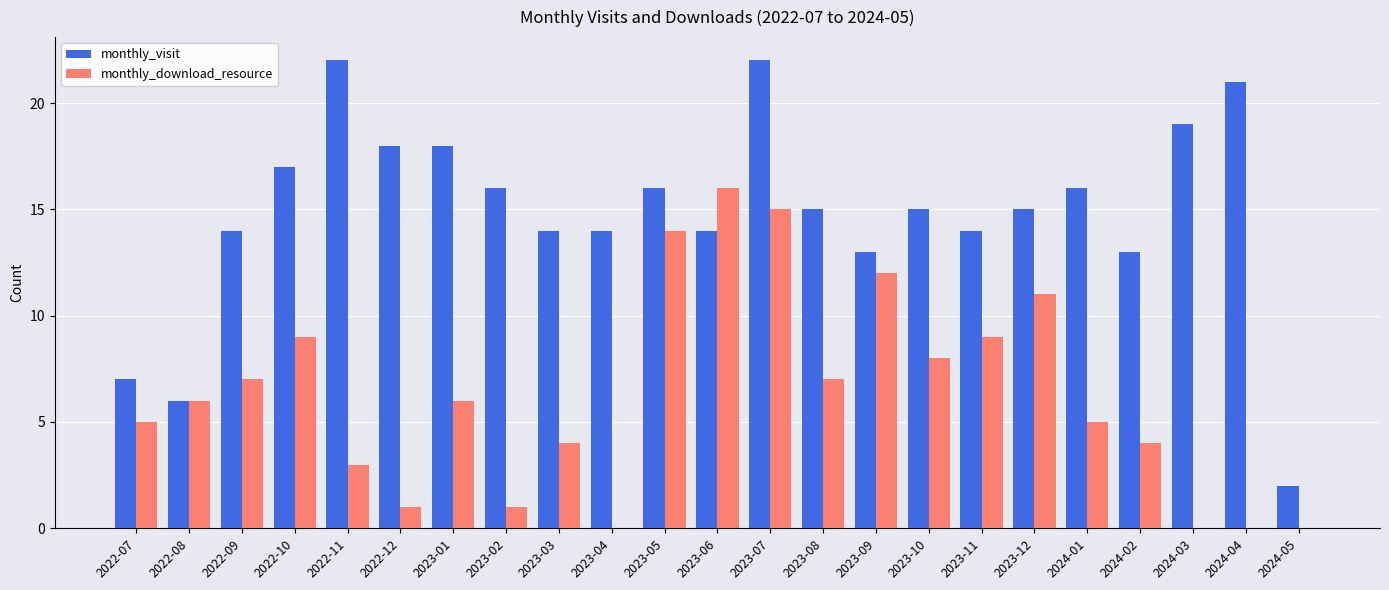

Are the bars grouped side by side (vs. stacked)?

Yes